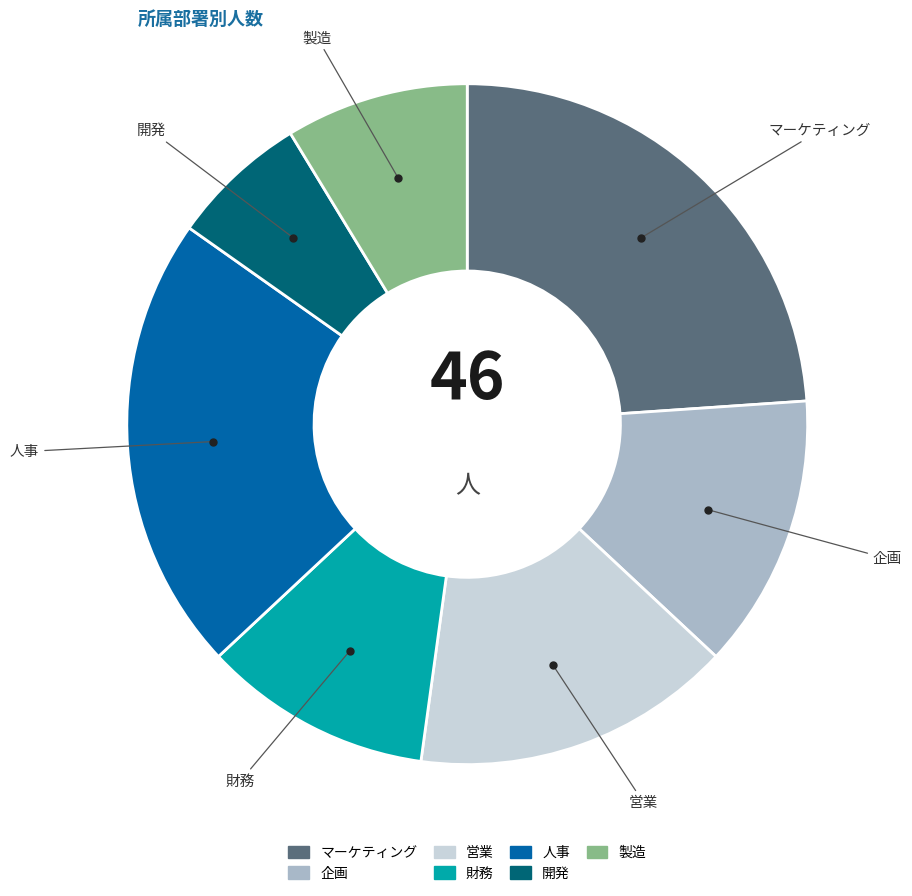

Do 人事 and 財務 together represent more than half of the pie?

No